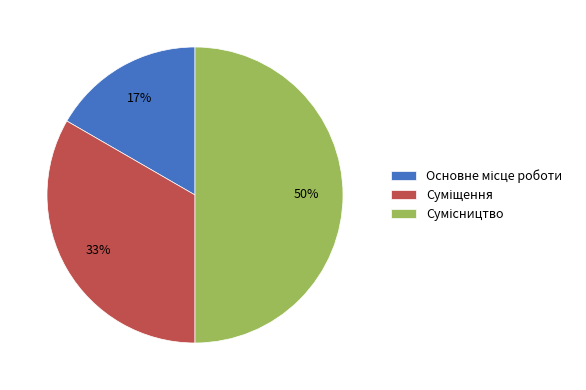

To the nearest percent, what is the average slice percentage?

33%